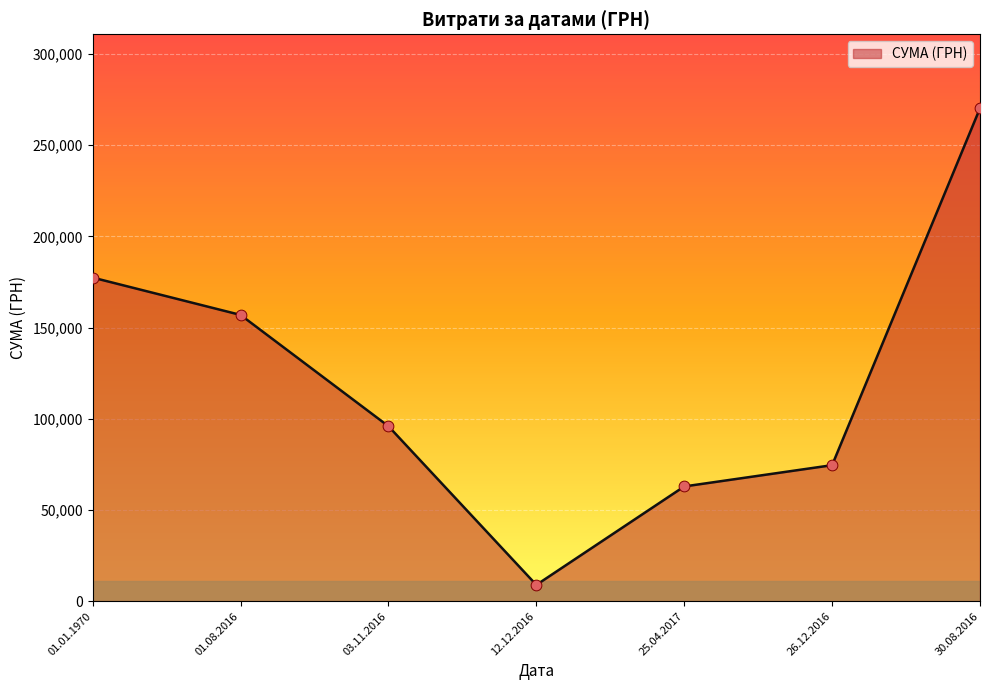

Approximately how many times larger is the value at 01.08.2016 compared to 01.01.1970?

0.9